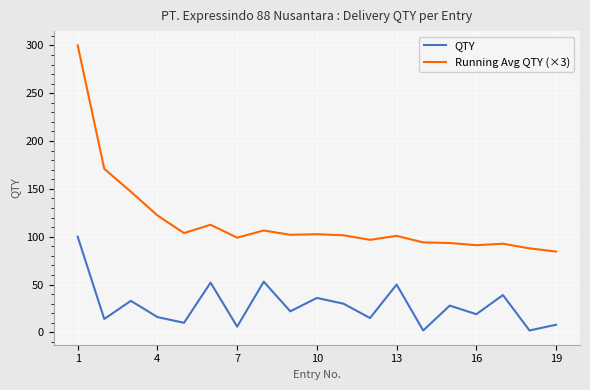

Which series has the largest total across all categories?

Running Avg QTY (×3)